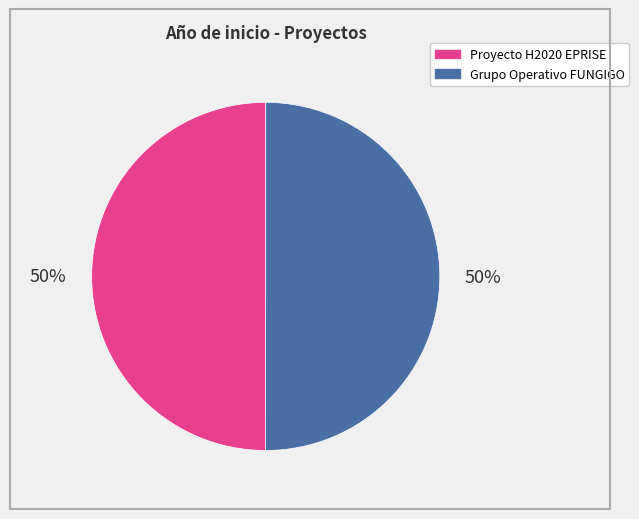

To the nearest percent, what percentage of the pie is Grupo Operativo FUNGIGO?

50%